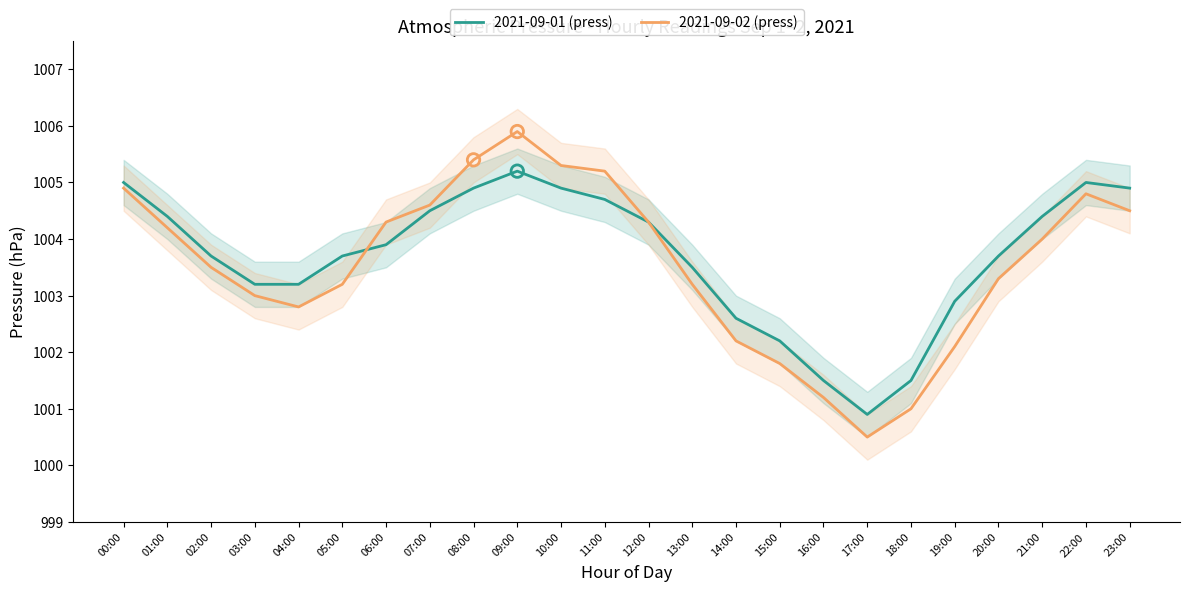

Which series has the largest total across all categories?

2021-09-01 (press)